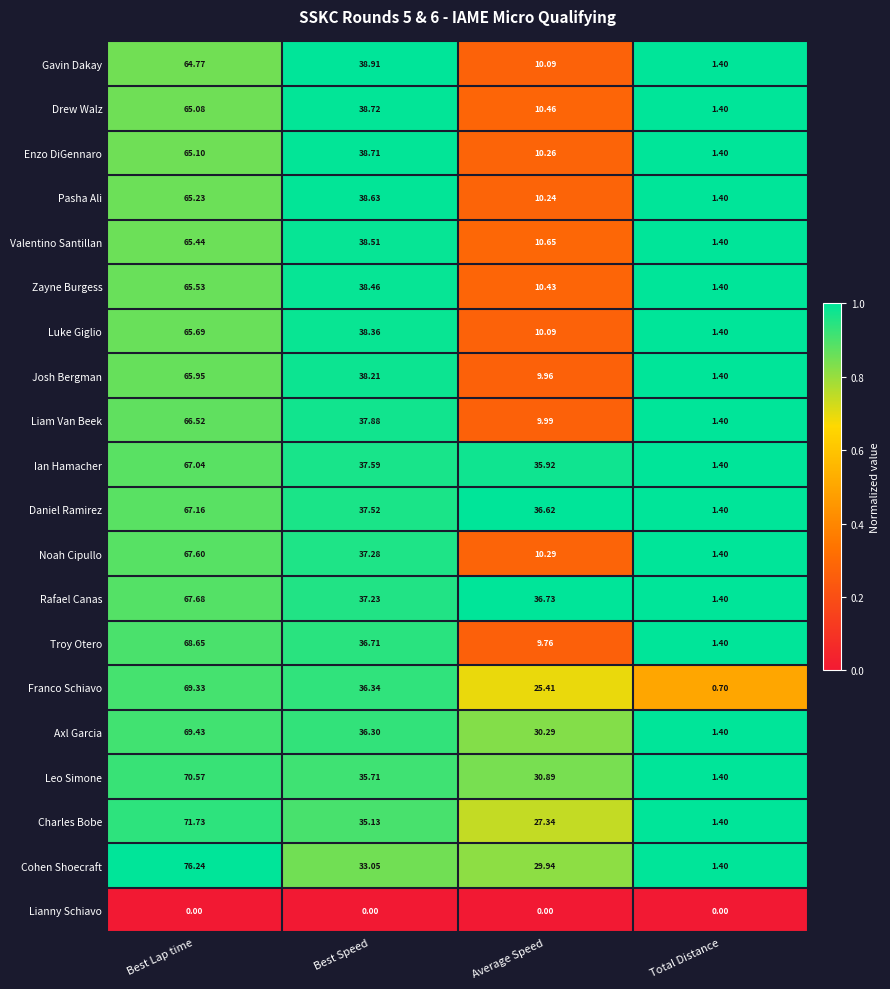

Rank the categories by Charles Bobe value from highest to lowest.

Best Lap time, Best Speed, Average Speed, Total Distance